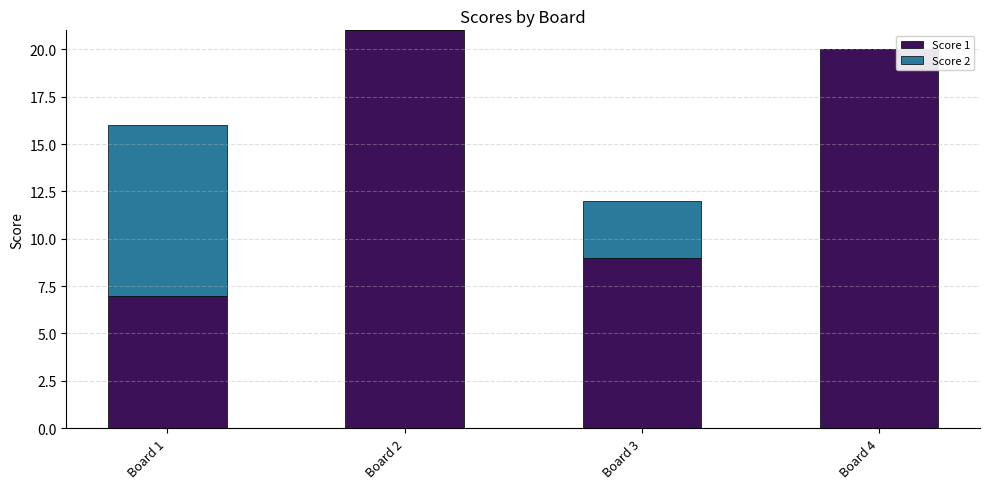

What is the total value across all series at Board 3?

12